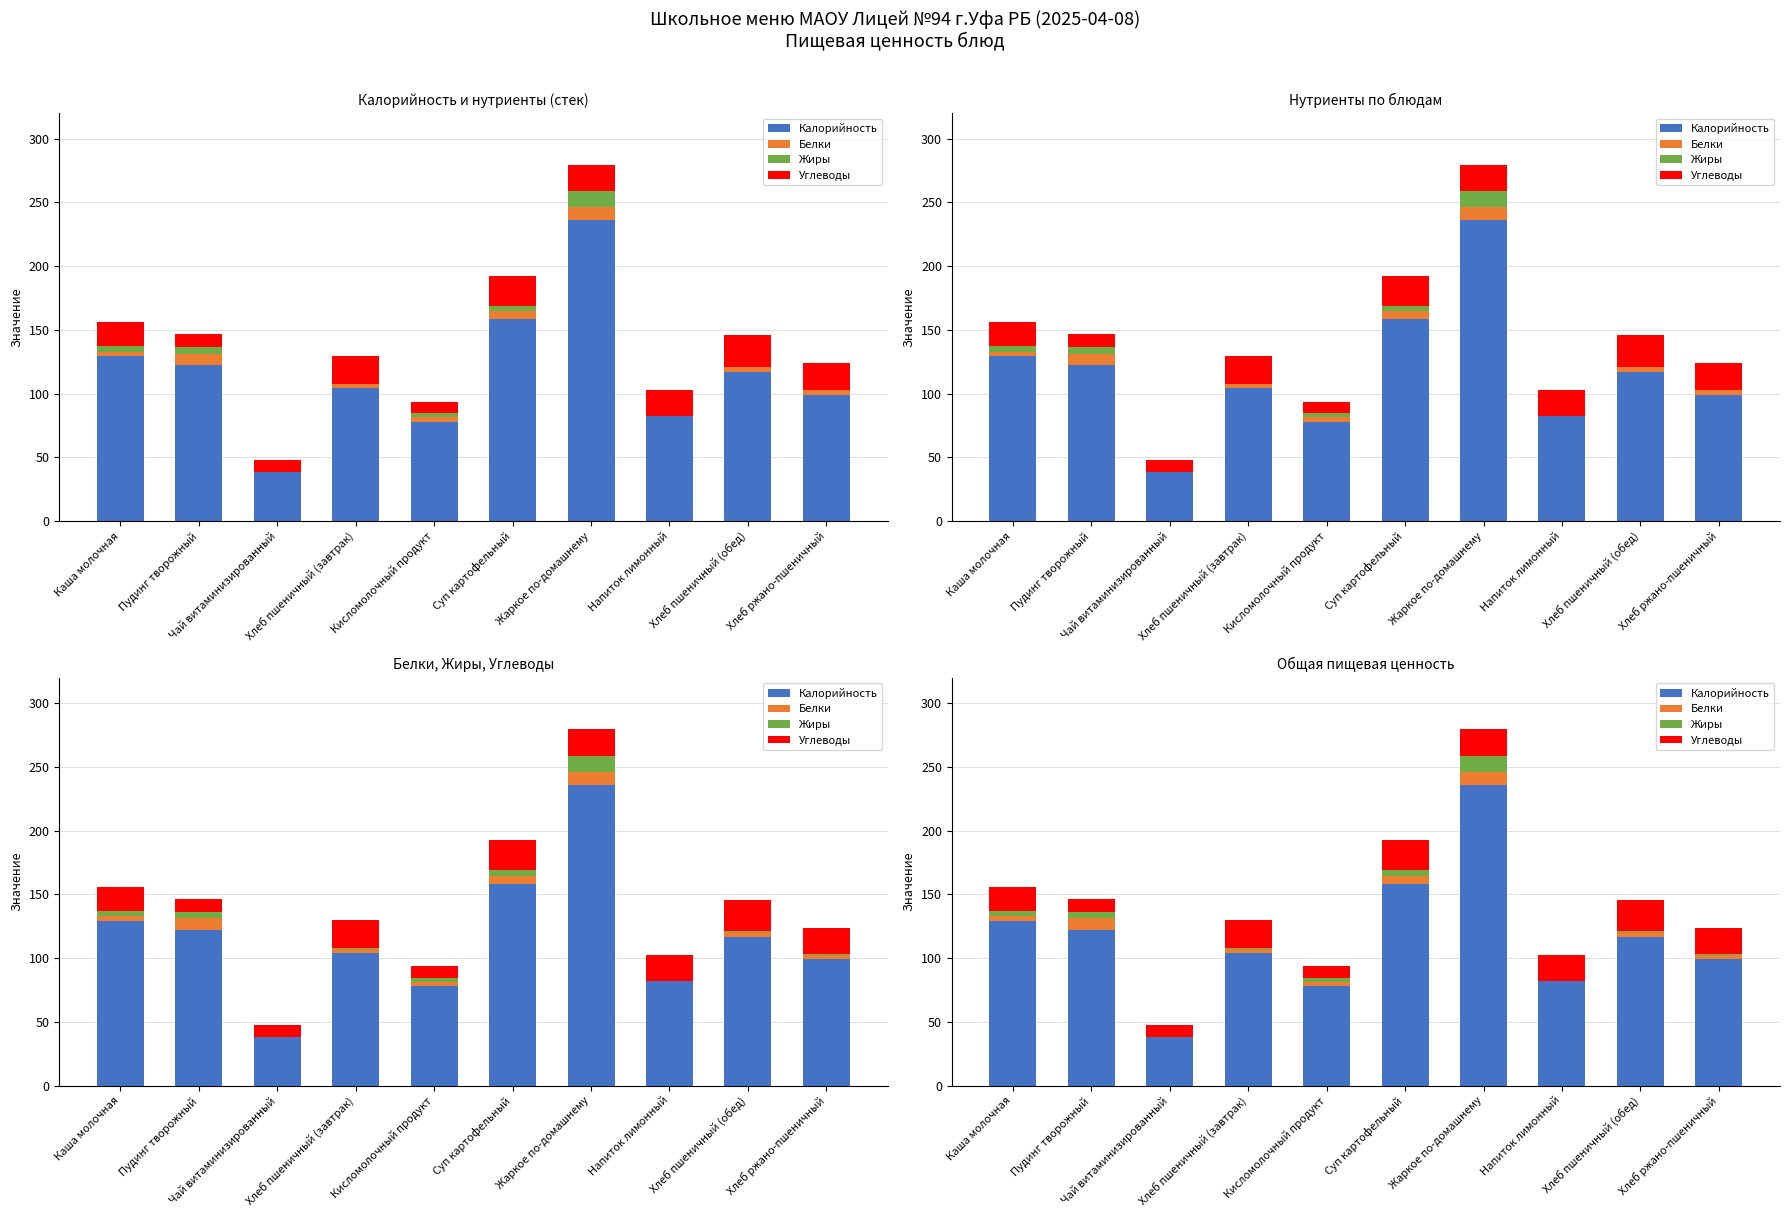

What value does the Жиры series have at Жаркое по-домашнему?

12.5